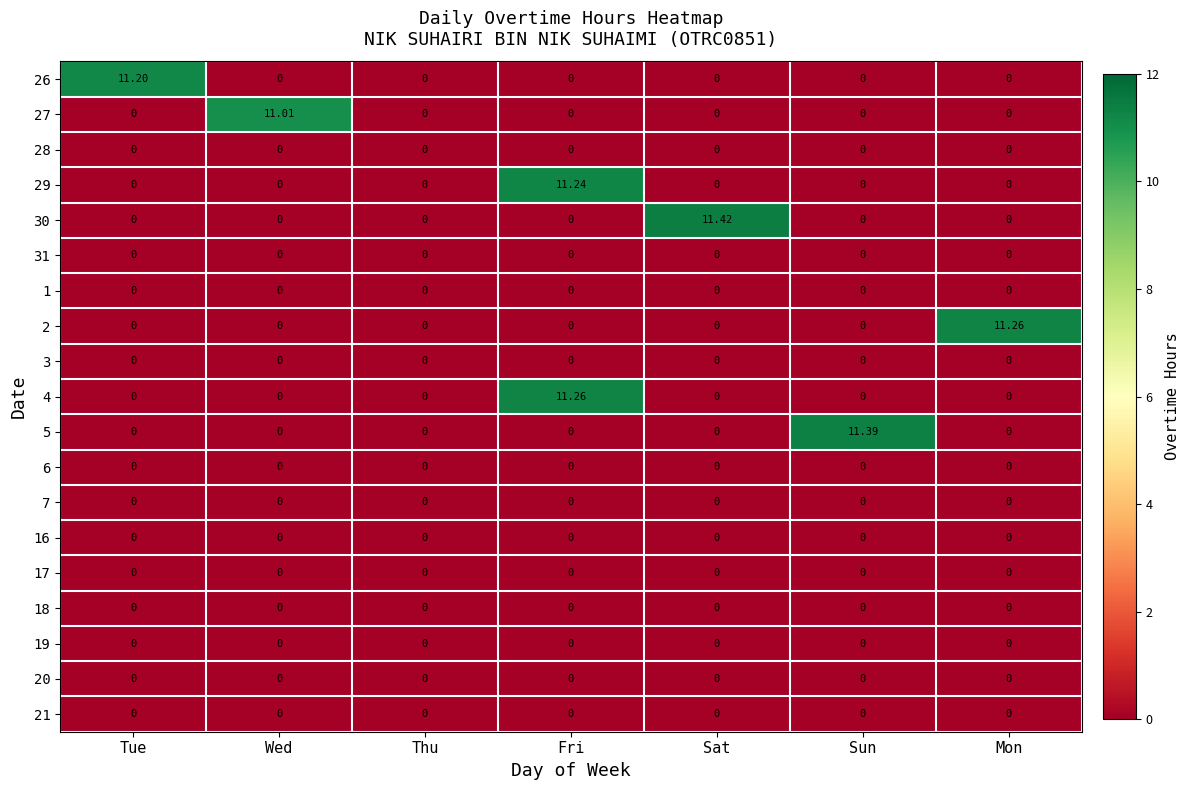

Count the number of data series in this chart.

19